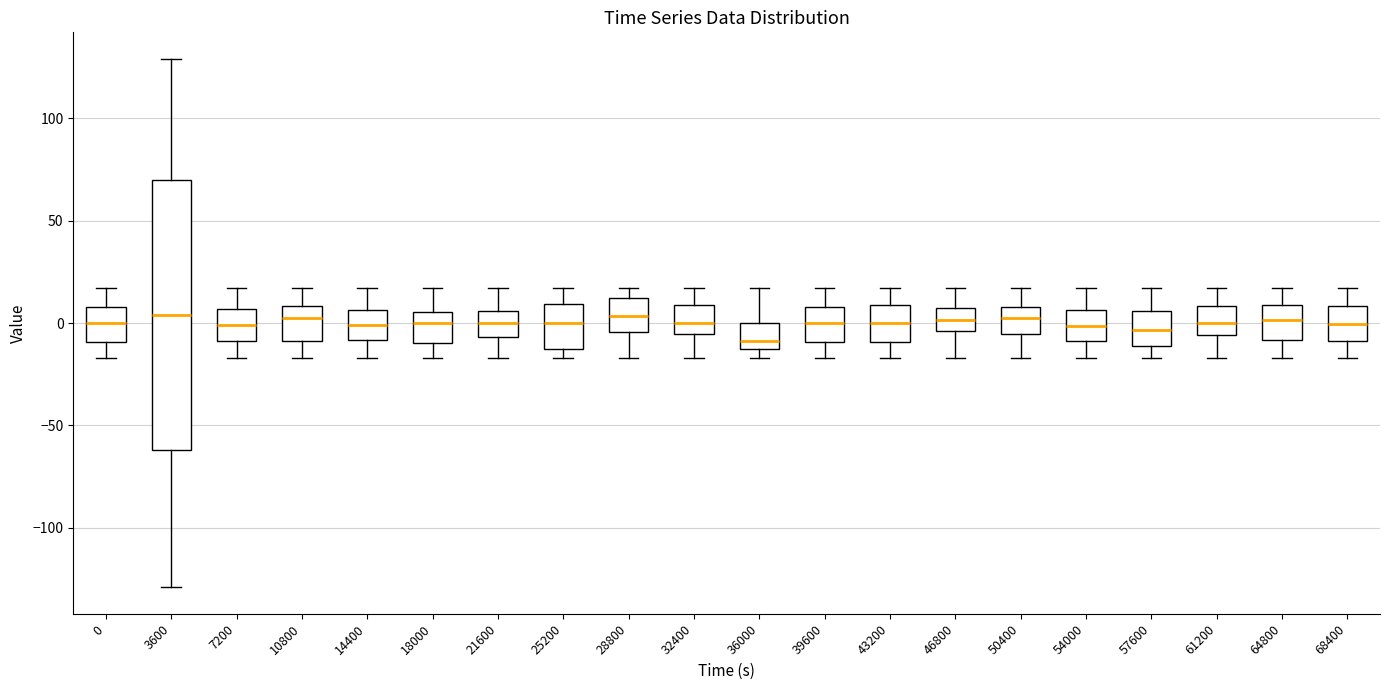

Where does the upper whisker of the box at x = 54000 end on the y-axis? The values are not printed on the chart, so give them approximately, as read against the axis.

15